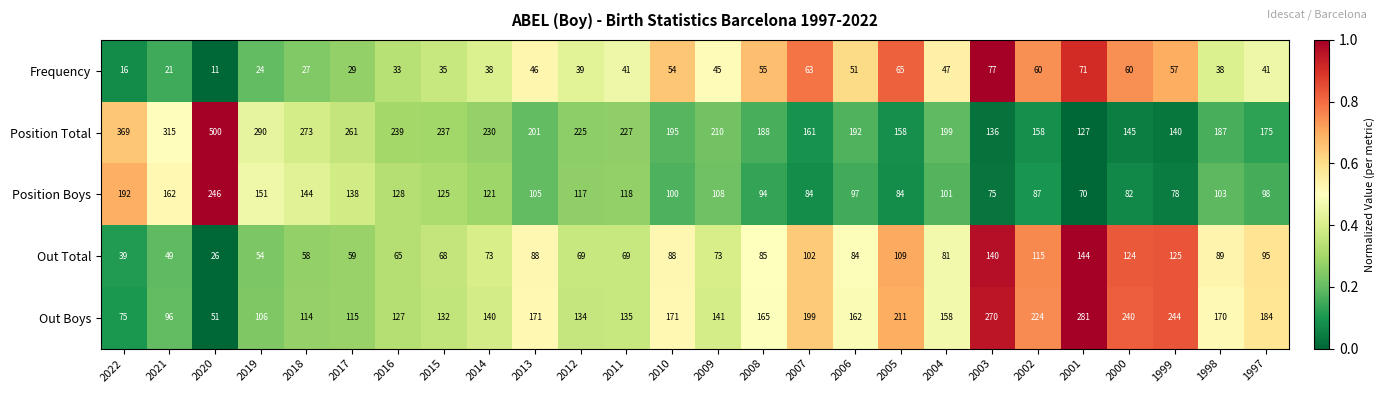

Rank the series by their maximum value, from lowest to highest.

Frequency, Out Total, Position Boys, Out Boys, Position Total